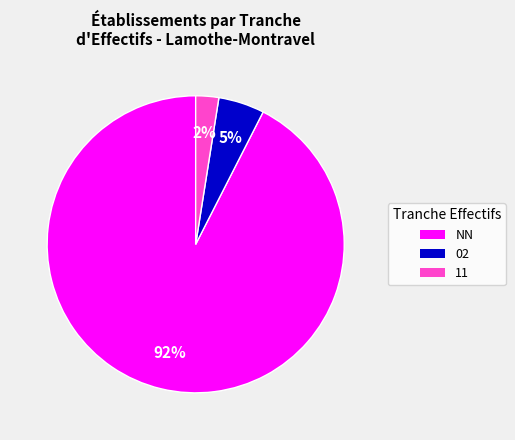

Is there any slice that represents more than half of the pie?

Yes